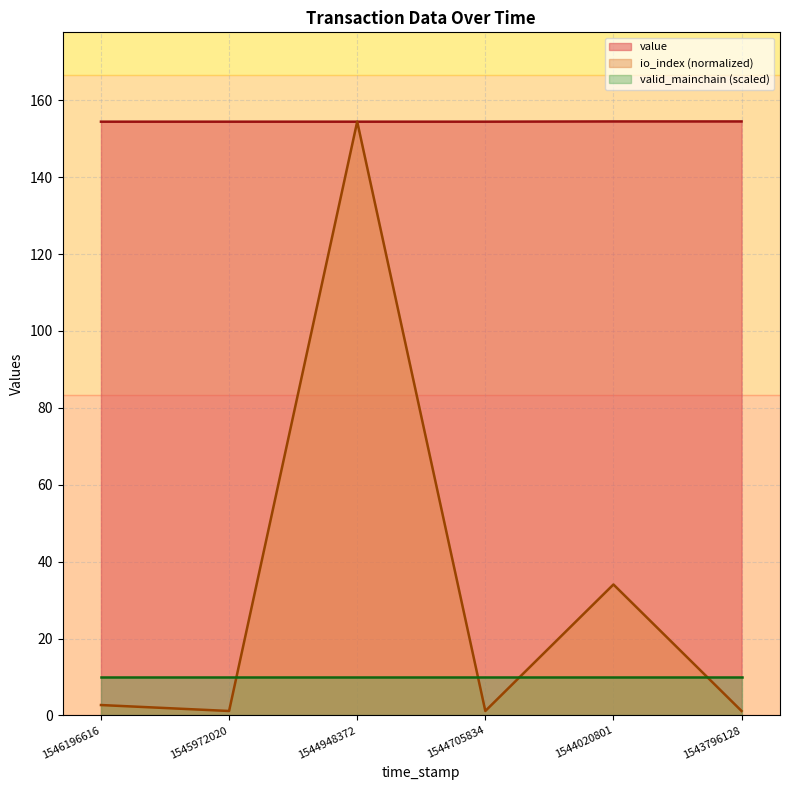

At which label is value closest to 154?

1546196616